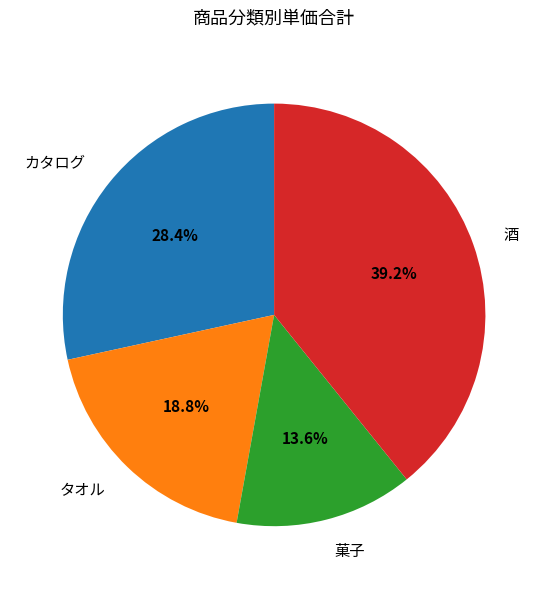

How much of the chart is everything except 菓子?

86.4%